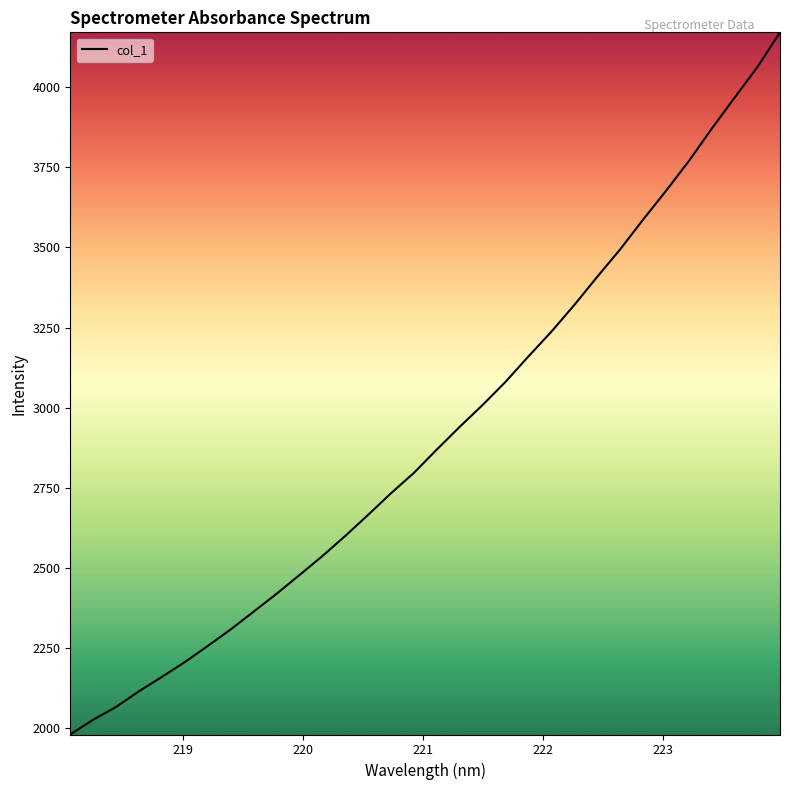

Reading left to right, list all the values displayed in this chart.

1980.9	2027.1	2066.8	2115.8	2160.6	2206.9	2257.0	2308.6	2363.9	2419.6	2478.1	2537.2	2600.2	2666.0	2733.4	2796.9	2869.8	2940.5	3008.7	3080.7	3159.9	3236.9	3319.9	3407.6	3493.1	3585.5	3675.2	3768.2	3869.0	3965.9	4061.5	4171.0